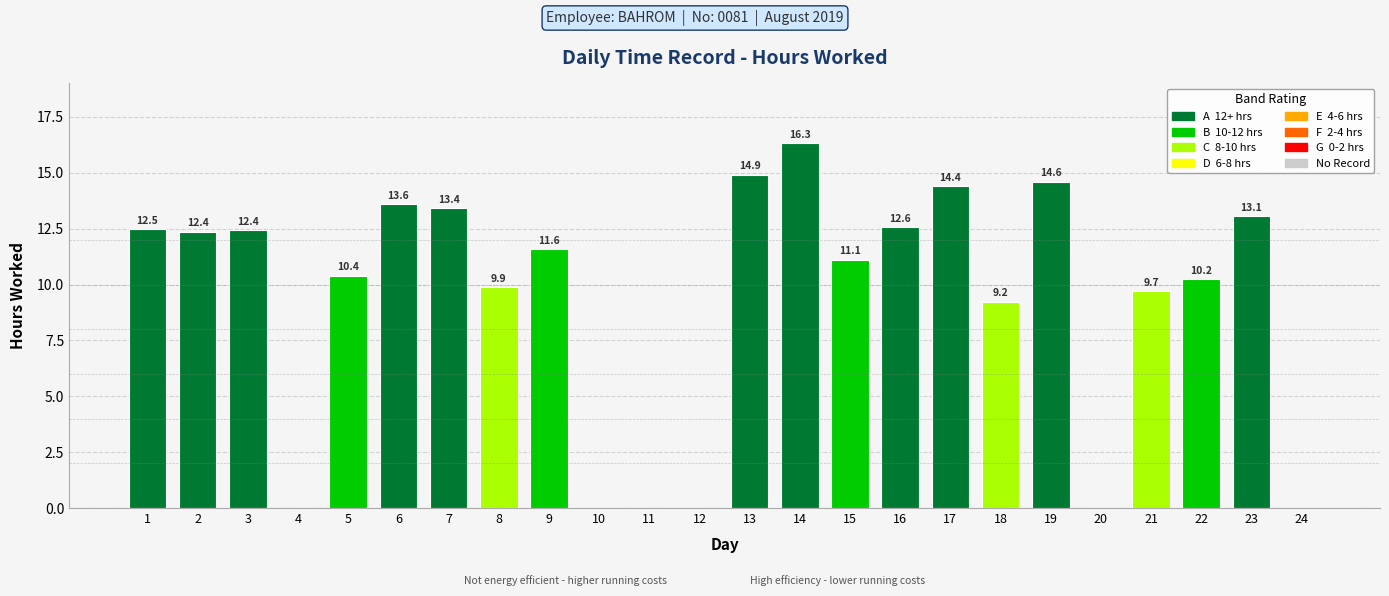

The value at 14 is 16.3. True or false?

True